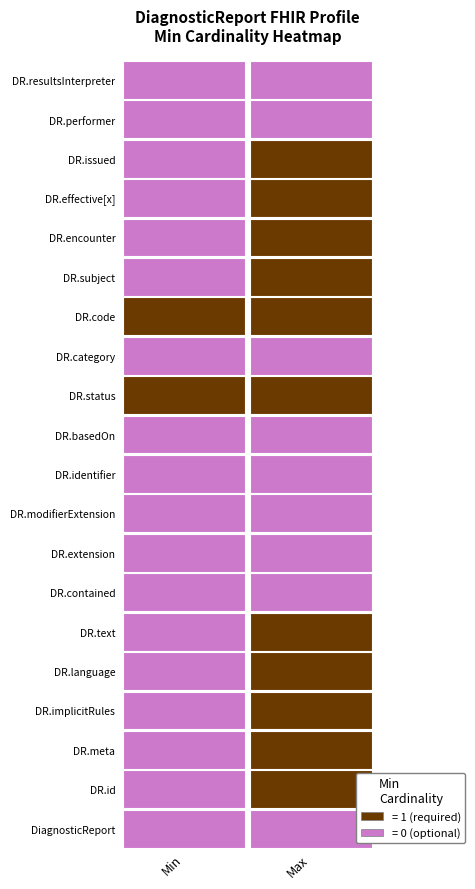

What is the spread (max minus min) of values at DiagnosticReport.id?

1